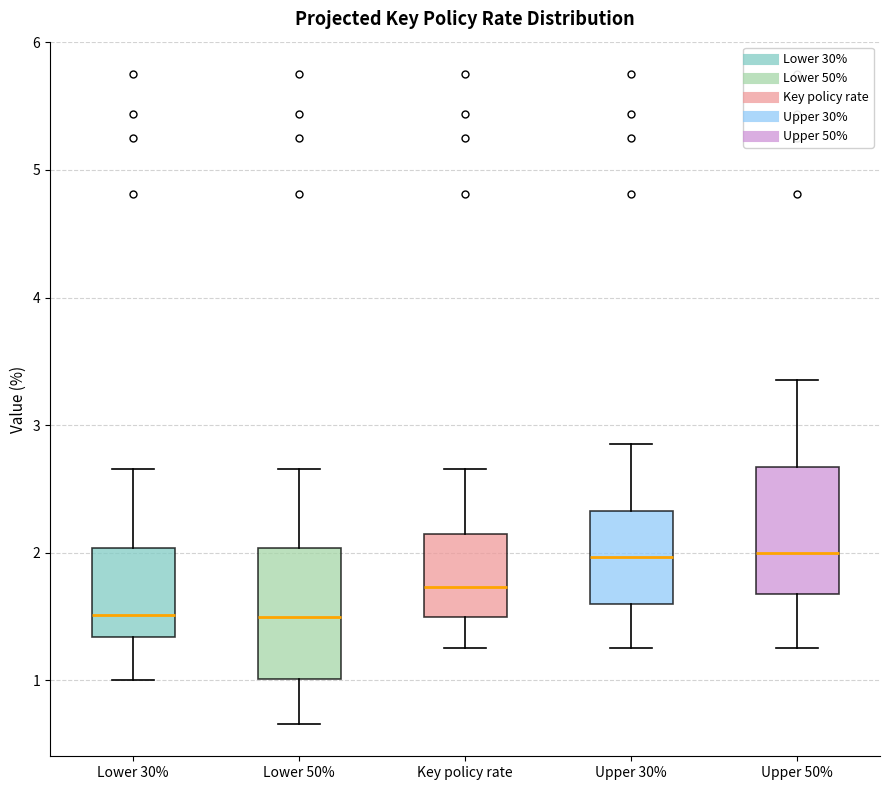

Reading left to right, read every box against the y-axis: the position of its median line, the range the box covers, and the ends of its whiskers. The values are not printed on the chart, so give them approximately, as read against the axis.

Lower 30%: median 1.5, box 1.3 to 2.0, whiskers 1.0 to 2.7
Lower 50%: median 1.5, box 1.0 to 2.0, whiskers 0.7 to 2.7
Key policy rate: median 1.7, box 1.5 to 2.1, whiskers 1.3 to 2.7
Upper 30%: median 2.0, box 1.6 to 2.3, whiskers 1.3 to 2.9
Upper 50%: median 2.0, box 1.7 to 2.7, whiskers 1.3 to 3.4